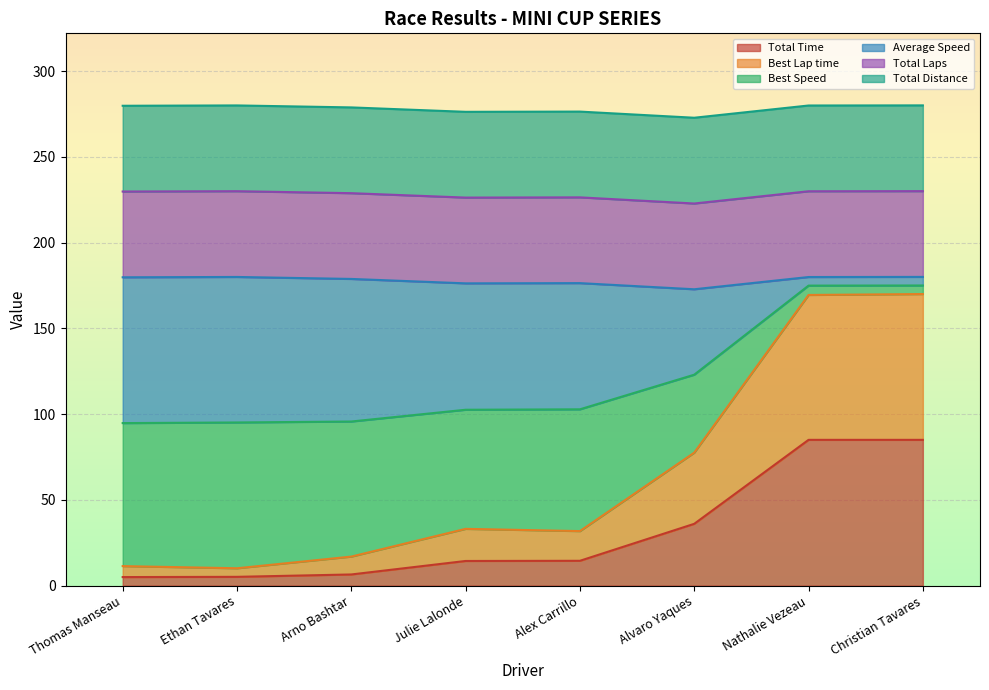

True or false: Best Lap time and Total Time cross at least once.

False